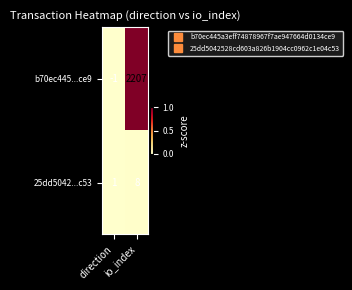

Count the number of categories in the chart.

2